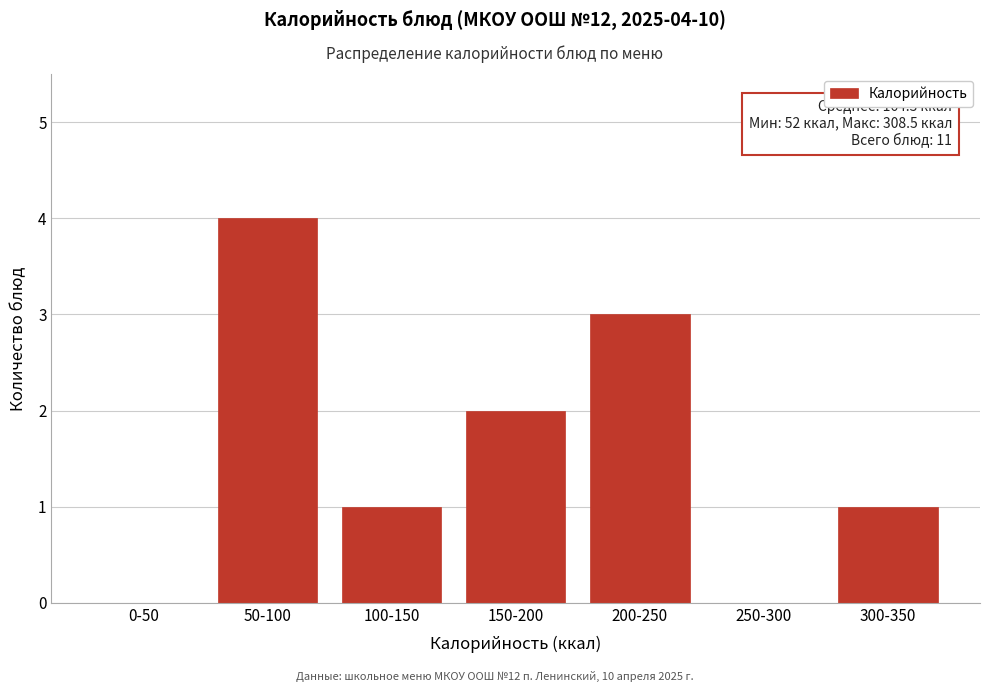

Reading left to right, transcribe all the data shown in this chart.

0-50=0	50-100=4	100-150=1	150-200=2	200-250=3	250-300=0	300-350=1